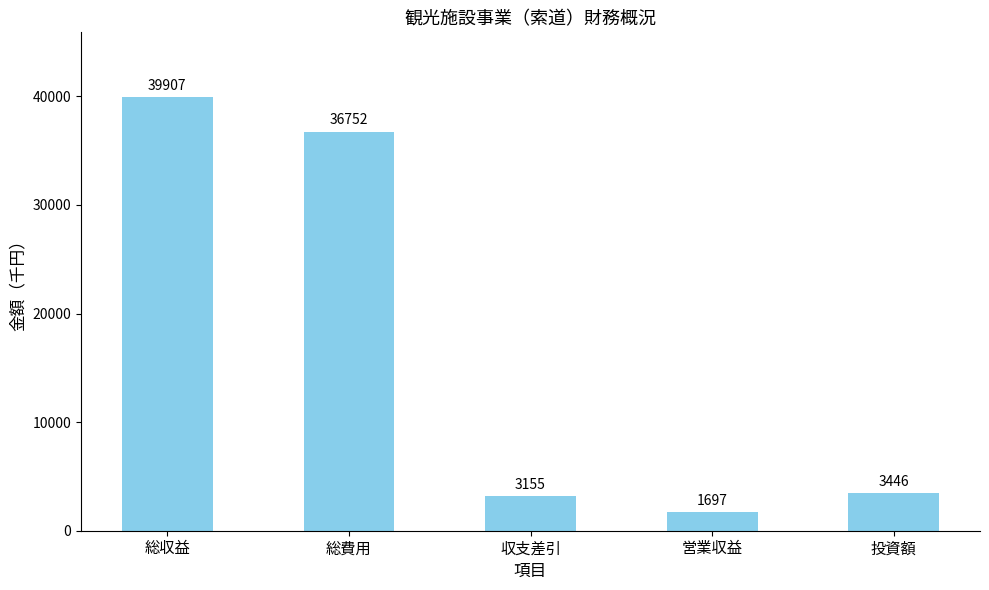

Rank the categories by value from highest to lowest.

総収益, 総費用, 投資額, 収支差引, 営業収益